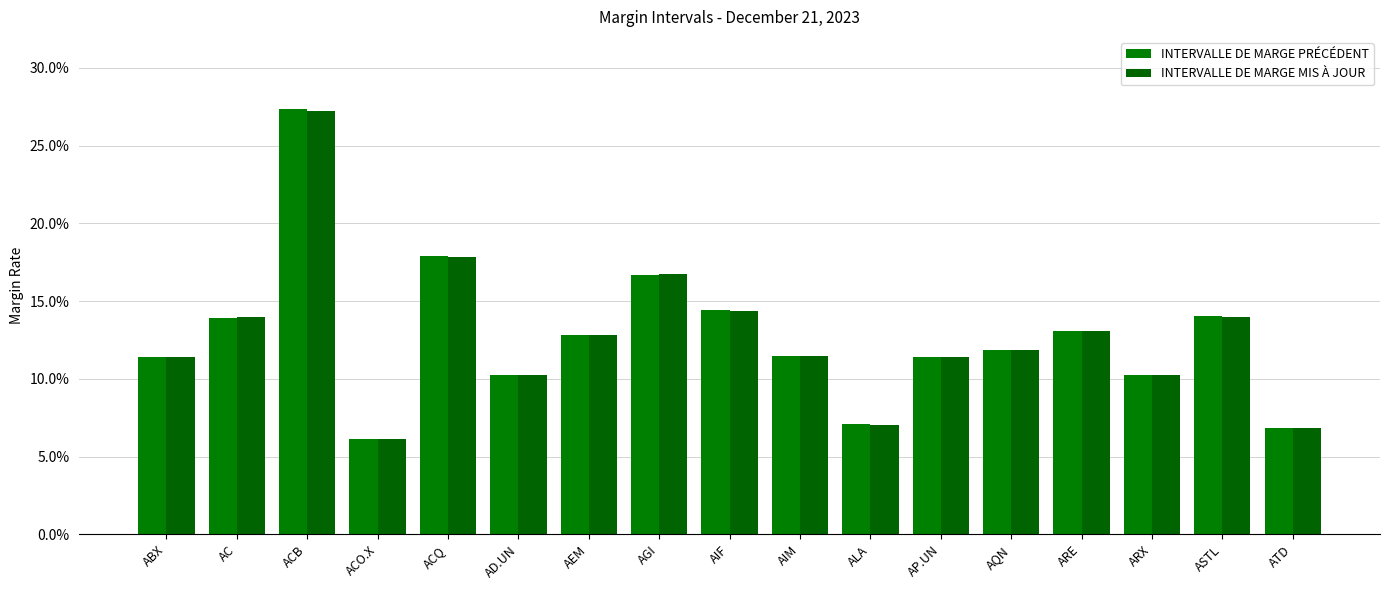

At how many categories does at least one series exceed 0?

17